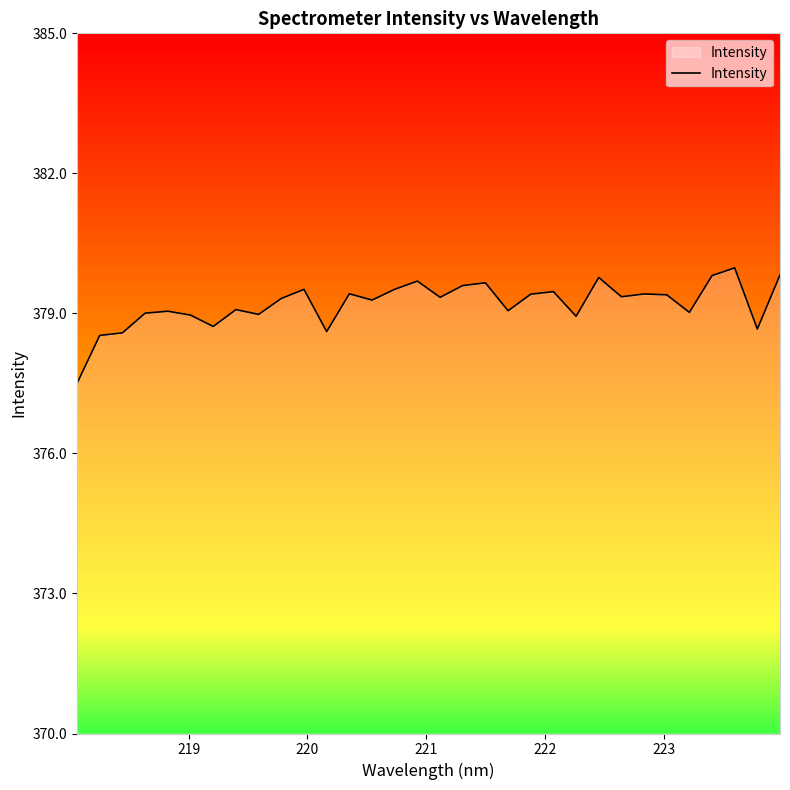

What is the greatest value displayed?

380.0